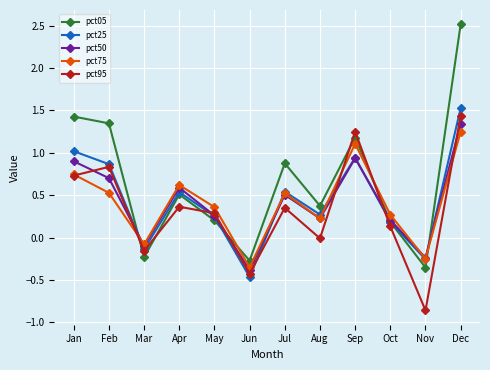

Which series has the largest range (max minus min)?

pct05